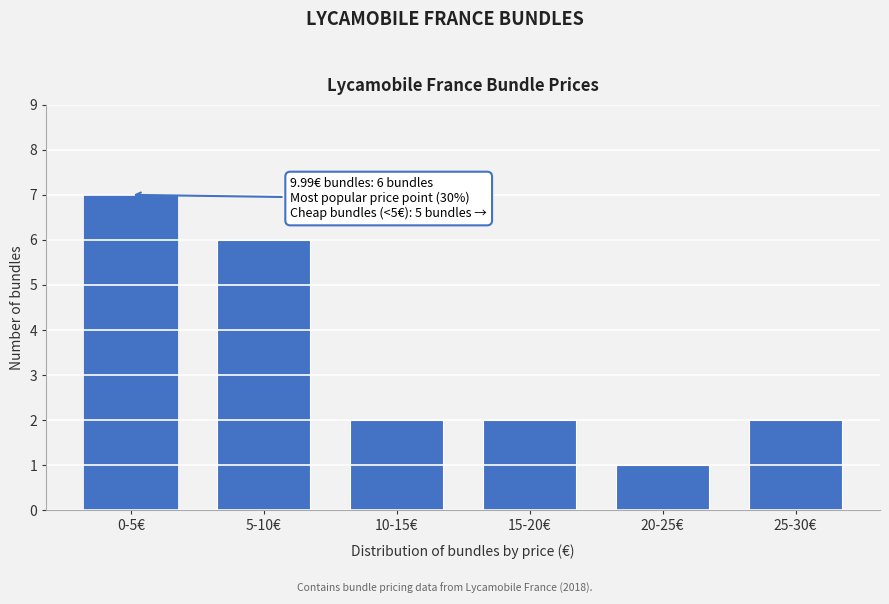

Reading left to right, what are all the values shown in this chart?

7	6	2	2	1	2